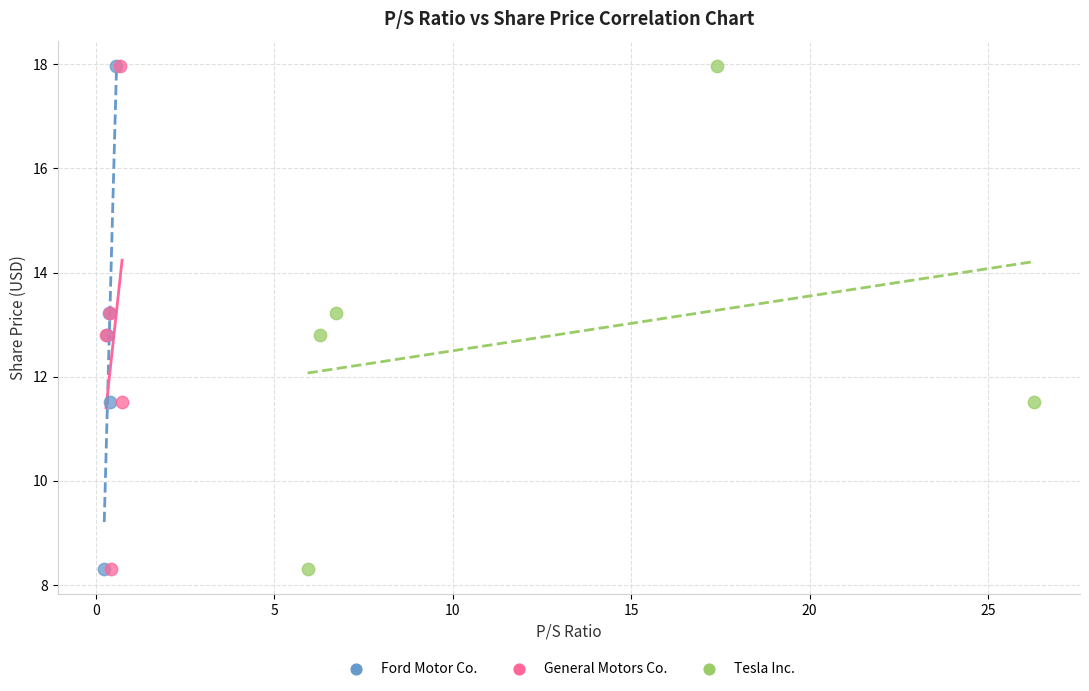

What are all the series names shown in the legend?

Ford Motor Co., General Motors Co., Tesla Inc.